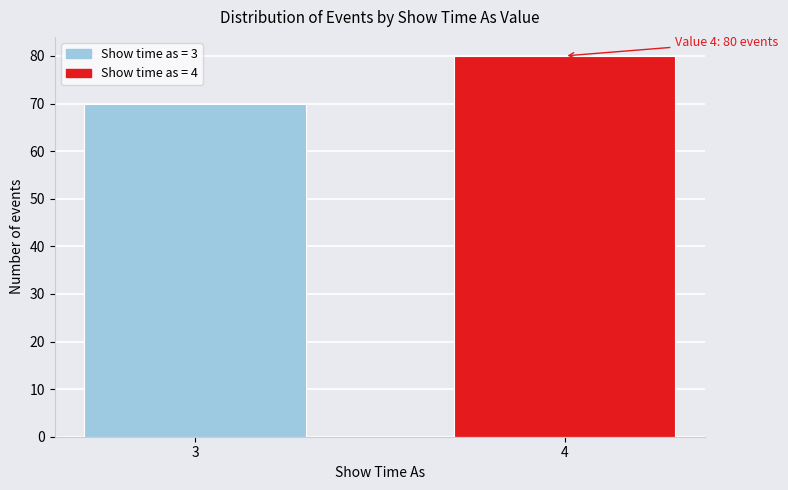

Reading left to right, list all the values displayed in this chart.

3=70	4=80